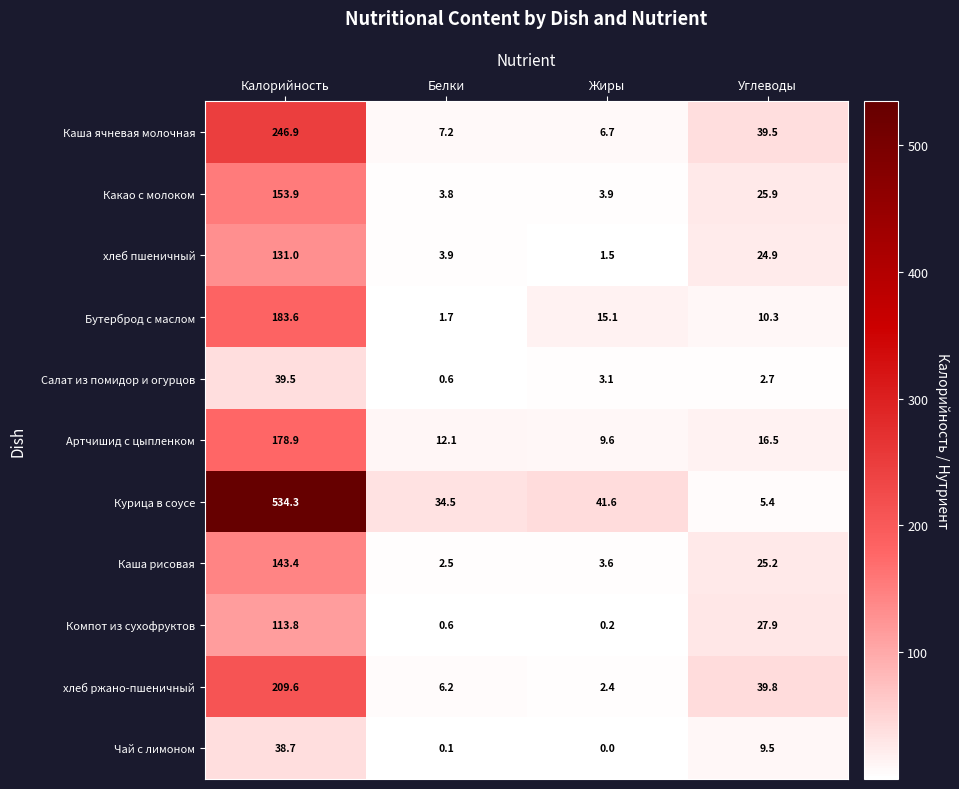

True or false: хлеб пшеничный has a value of 1.5 at Жиры.

True